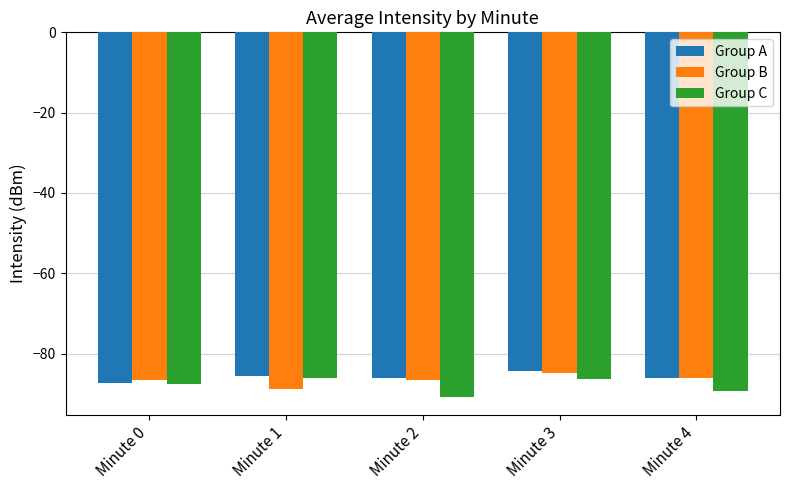

How many values in the Group C series exceed -87?

2